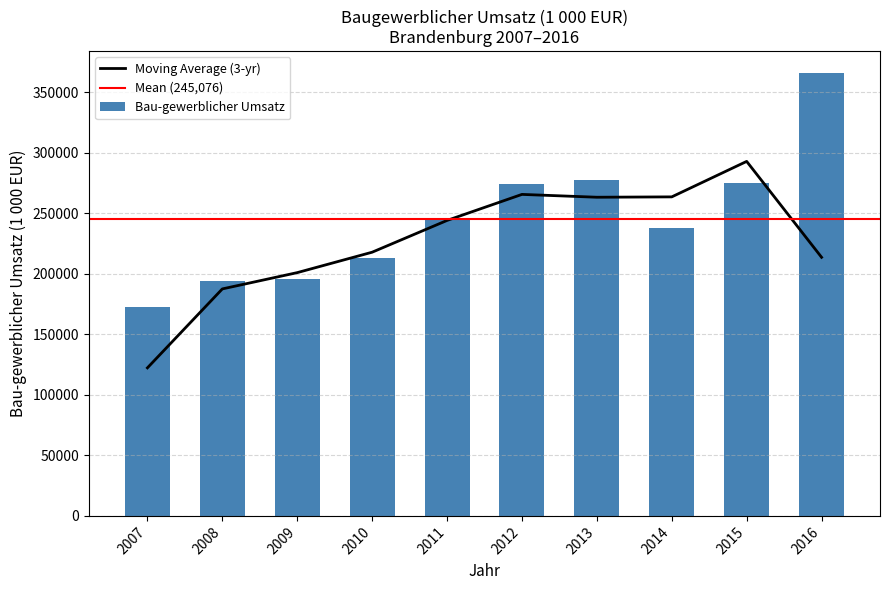

Where is the data nearest to the value 269203?

2012